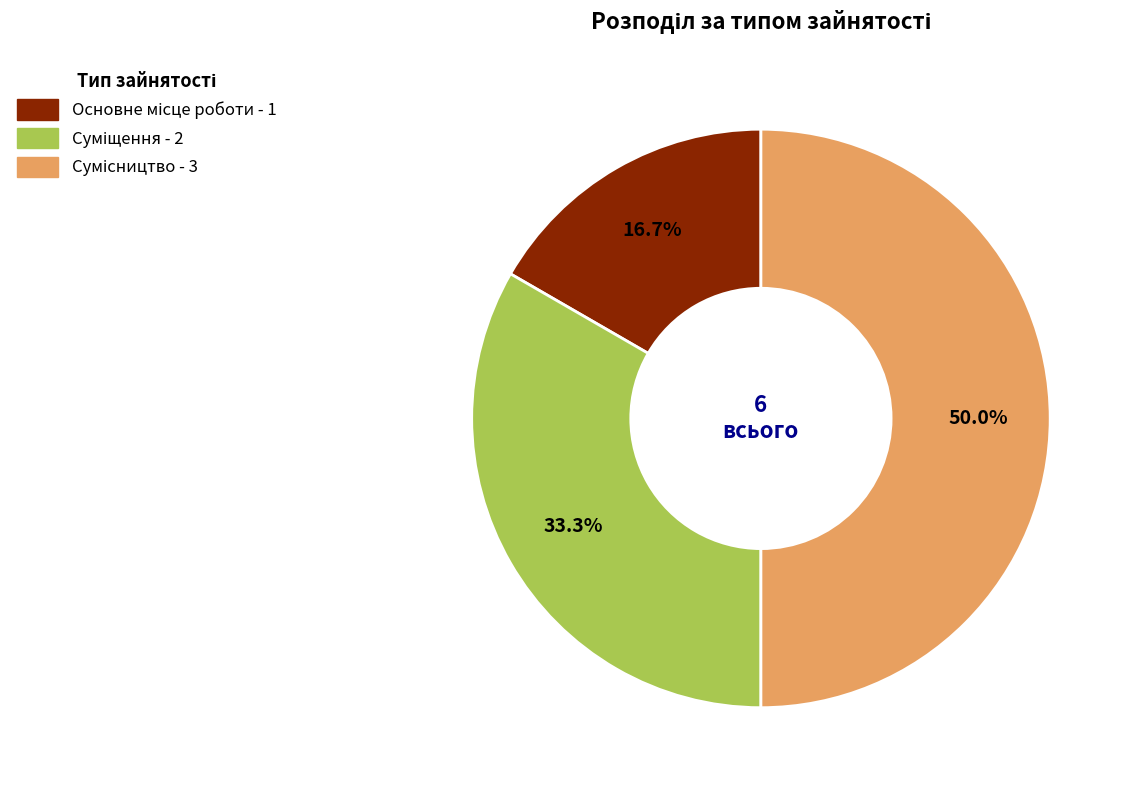

Rank the categories by value from highest to lowest.

Сумісництво, Суміщення, Основне місце роботи